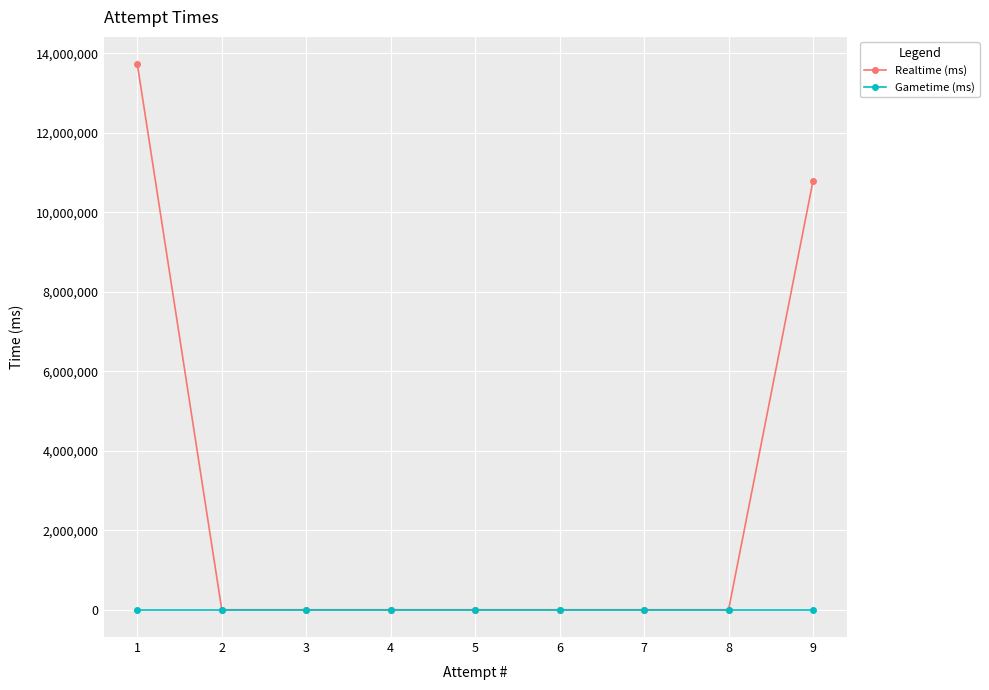

The Realtime (ms) series shows 0 at 4. True or false?

True